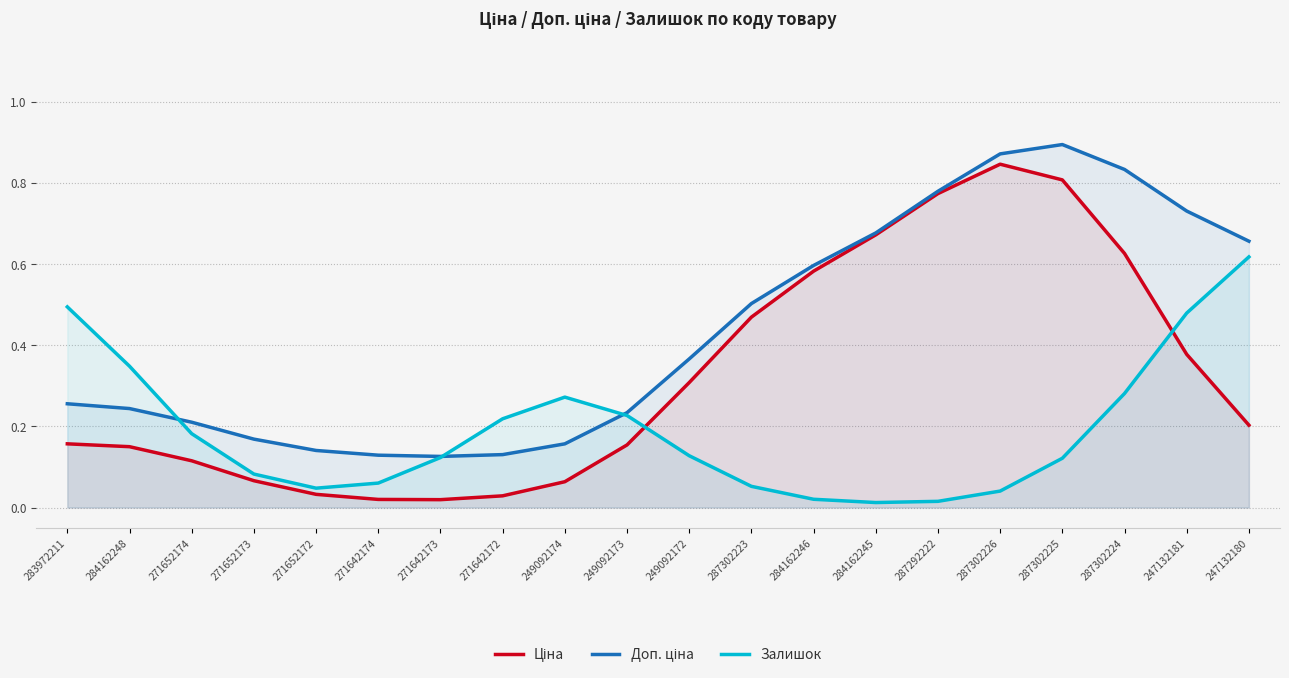

What is the difference between the second highest and minimum values in the Ціна series?

0.8